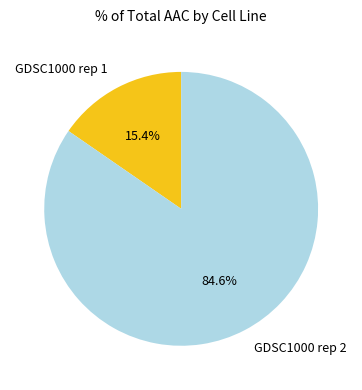

True or false: GDSC1000 rep 1 accounts for 15% of the total.

True